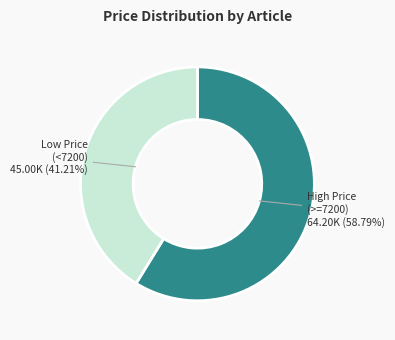

Count the number of slices in the pie.

2